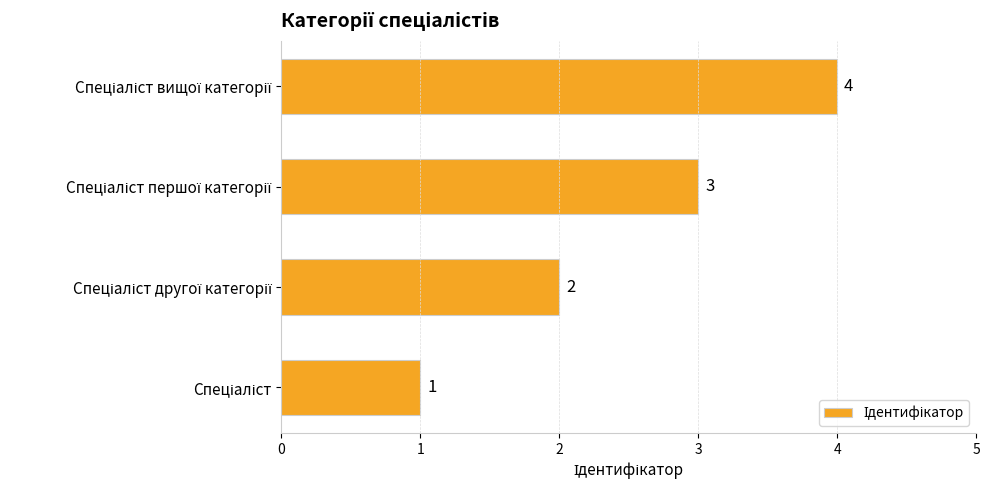

Count the number of data series in this chart.

1